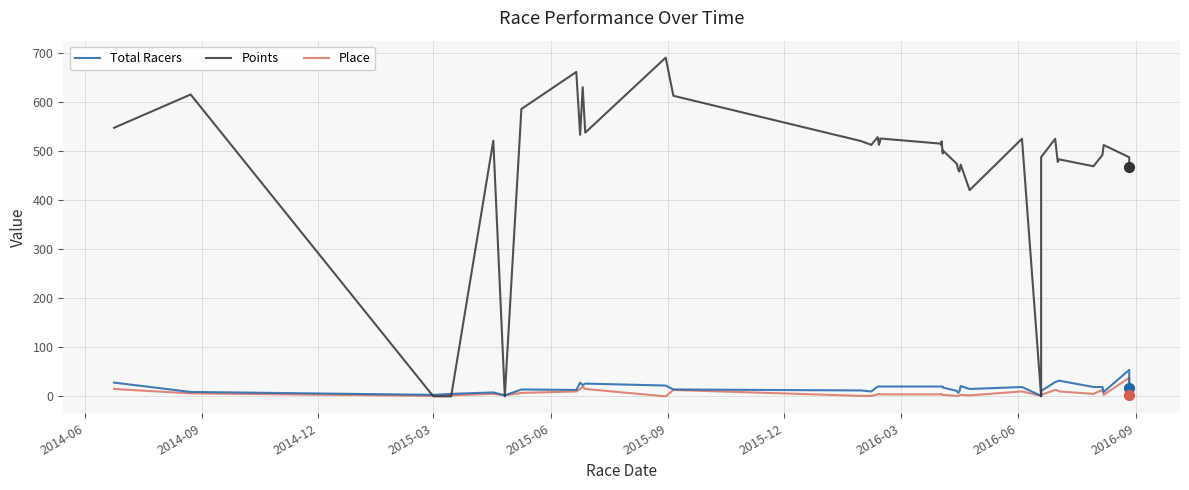

Which series contains the lowest Y value?

Points